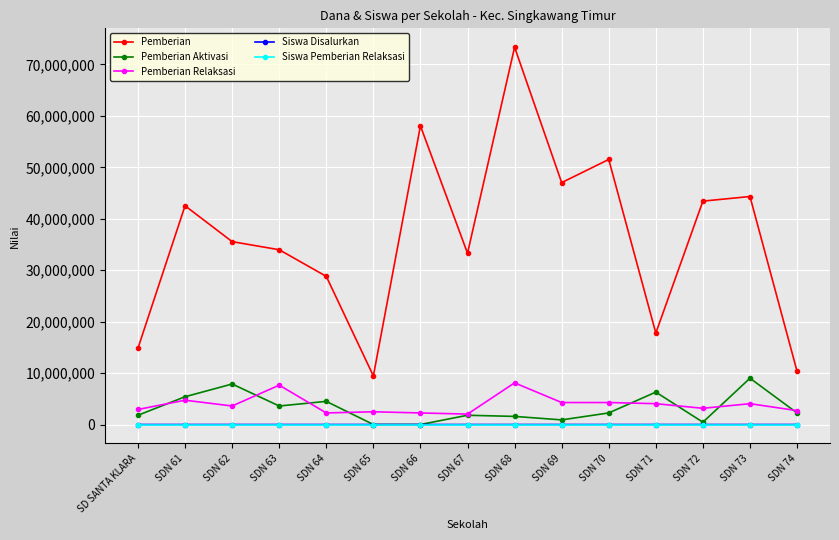

Does the chart have visible grid lines?

Yes